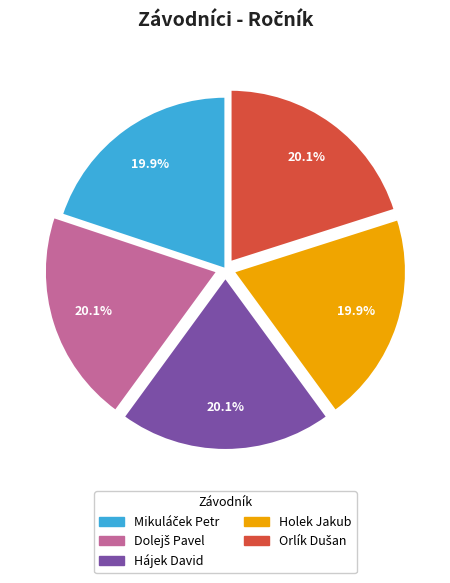

How many slices are in this pie chart?

5